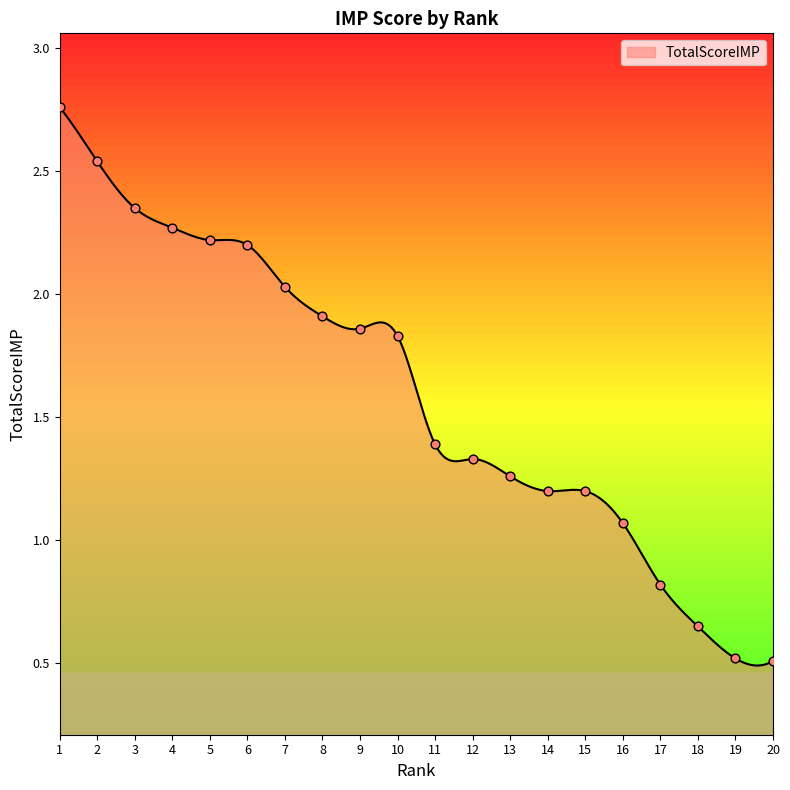

Approximately how many times larger is the value at 6 compared to 5?

1.0